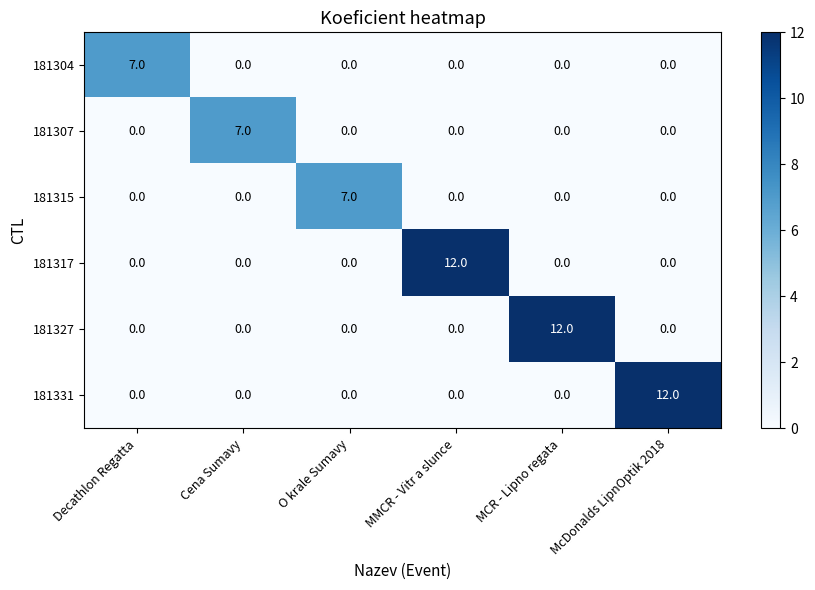

What is the difference between the maximum and minimum values in the 181327 series?

12